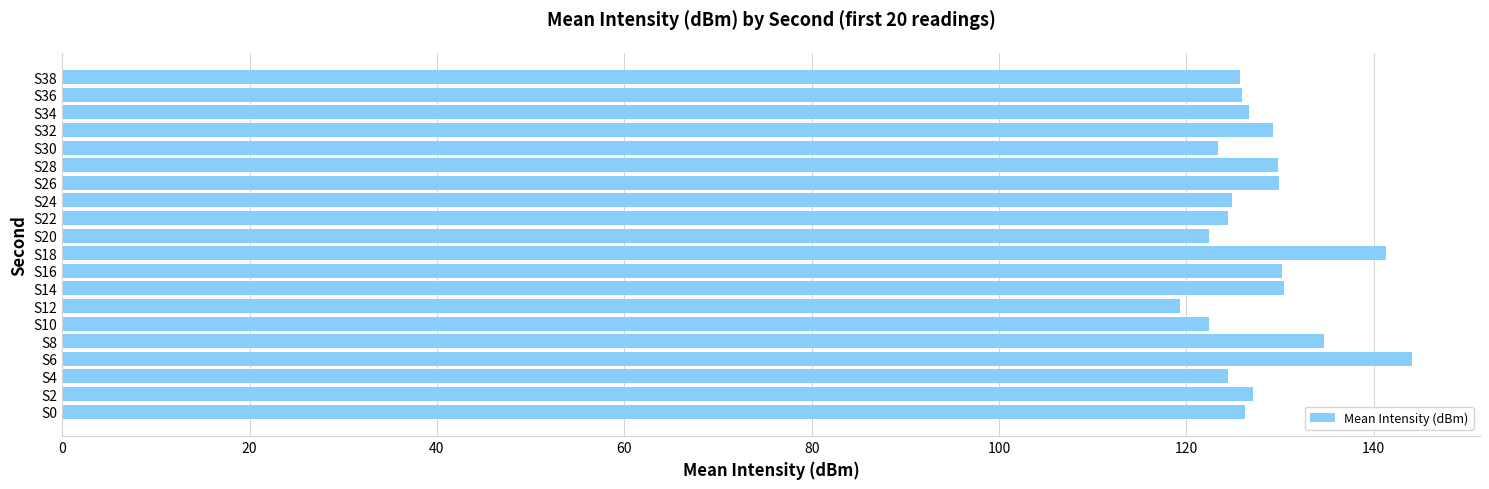

What is the approximate value at S26?

129.9